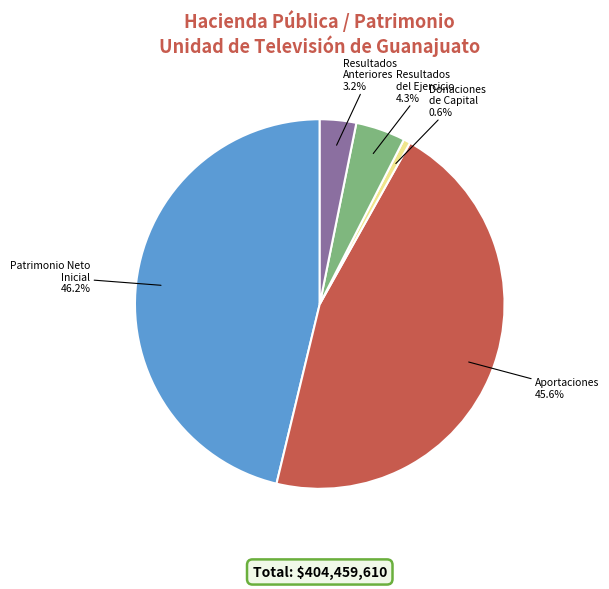

Count the number of slices in the pie.

5